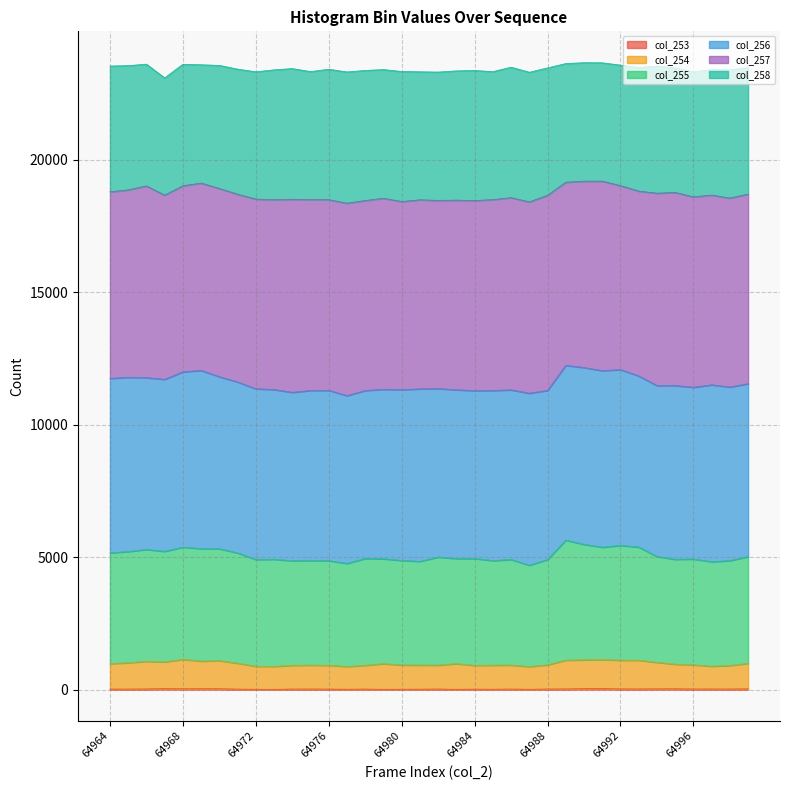

Where does the col_254 series first go above 961?

64964